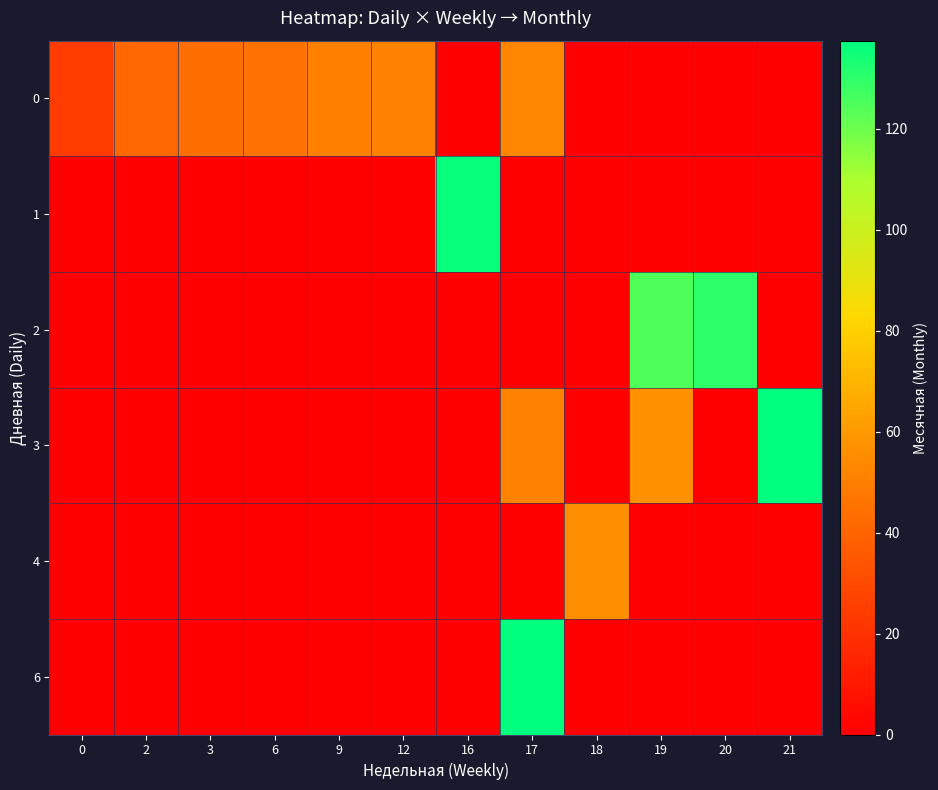

Reading left to right, transcribe all the data shown in this chart.

0: 0=24.7	2=41.0	3=44.0	6=45.0	9=50.0	12=52.0	16=0.0	17=53.0	18=0.0	19=0.0	20=0.0	21=0.0
1: 0=0.0	2=0.0	3=0.0	6=0.0	9=0.0	12=0.0	16=136.0	17=0.0	18=0.0	19=0.0	20=0.0	21=0.0
2: 0=0.0	2=0.0	3=0.0	6=0.0	9=0.0	12=0.0	16=0.0	17=0.0	18=0.0	19=125.0	20=130.0	21=0.0
3: 0=0.0	2=0.0	3=0.0	6=0.0	9=0.0	12=0.0	16=0.0	17=52.0	18=0.0	19=57.0	20=0.0	21=137.5
4: 0=0.0	2=0.0	3=0.0	6=0.0	9=0.0	12=0.0	16=0.0	17=0.0	18=56.0	19=0.0	20=0.0	21=0.0
6: 0=0.0	2=0.0	3=0.0	6=0.0	9=0.0	12=0.0	16=0.0	17=137.0	18=0.0	19=0.0	20=0.0	21=0.0